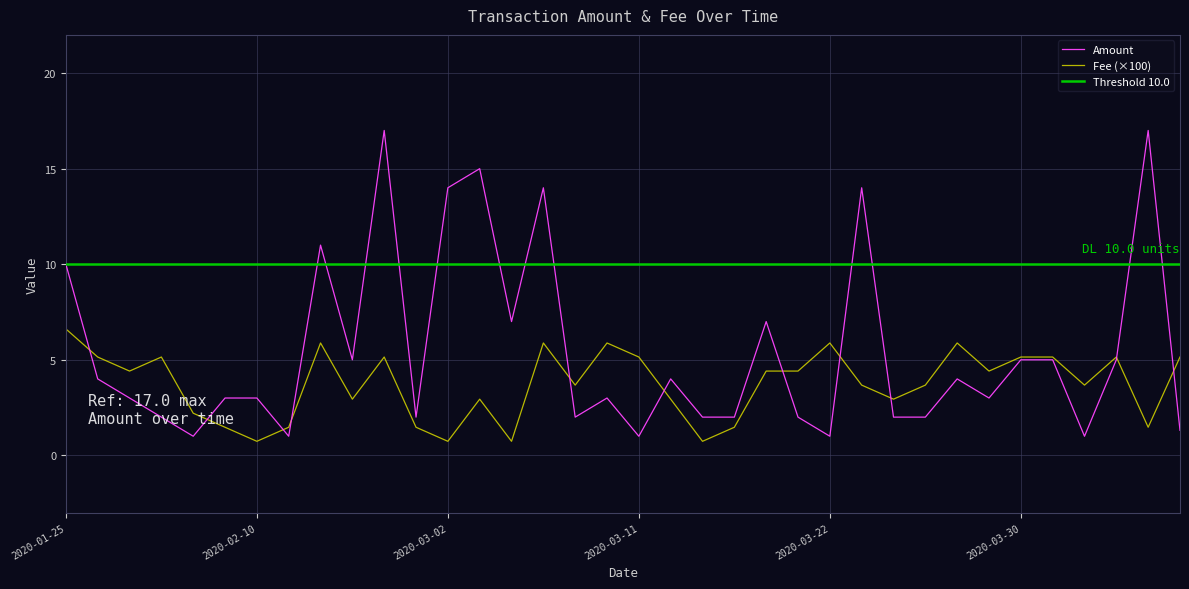

At which category is the sum across all series the highest?

2020-02-28